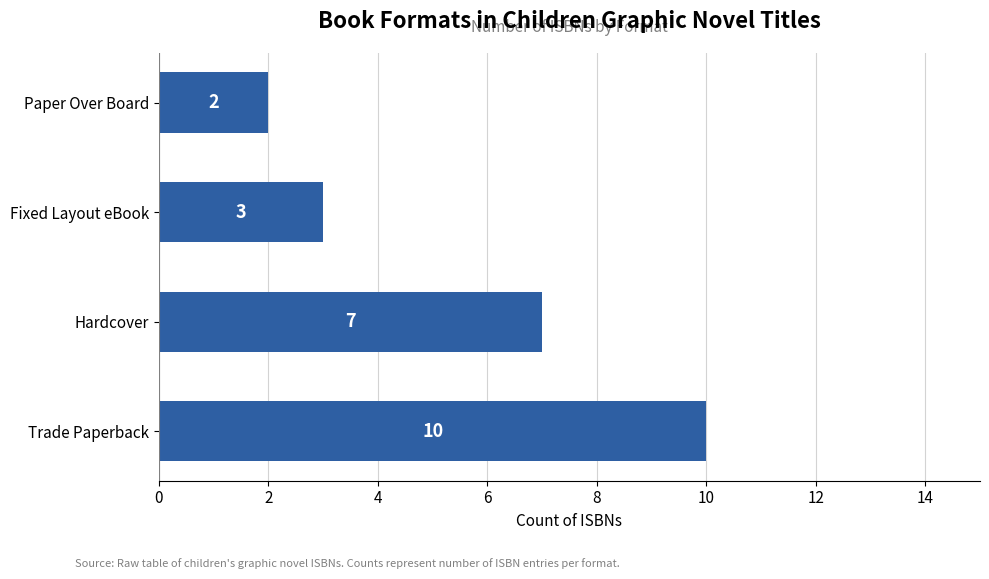

What is the ratio of the value at Paper Over Board to the value at Hardcover?

0.3